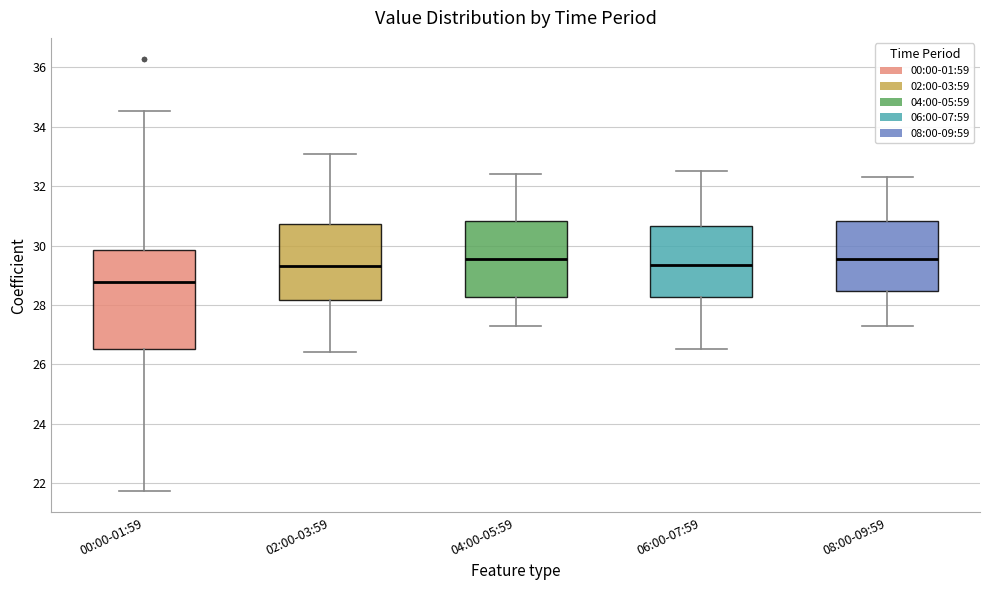

Reading left to right, read every box against the y-axis: the position of its median line, the range the box covers, and the ends of its whiskers. The values are not printed on the chart, so give them approximately, as read against the axis.

00:00-01:59: median 28.8, box 26.6 to 29.8, whiskers 21.8 to 34.6
02:00-03:59: median 29.4, box 28.2 to 30.8, whiskers 26.4 to 33.2
04:00-05:59: median 29.6, box 28.2 to 30.8, whiskers 27.4 to 32.4
06:00-07:59: median 29.4, box 28.2 to 30.6, whiskers 26.6 to 32.6
08:00-09:59: median 29.6, box 28.4 to 30.8, whiskers 27.4 to 32.4